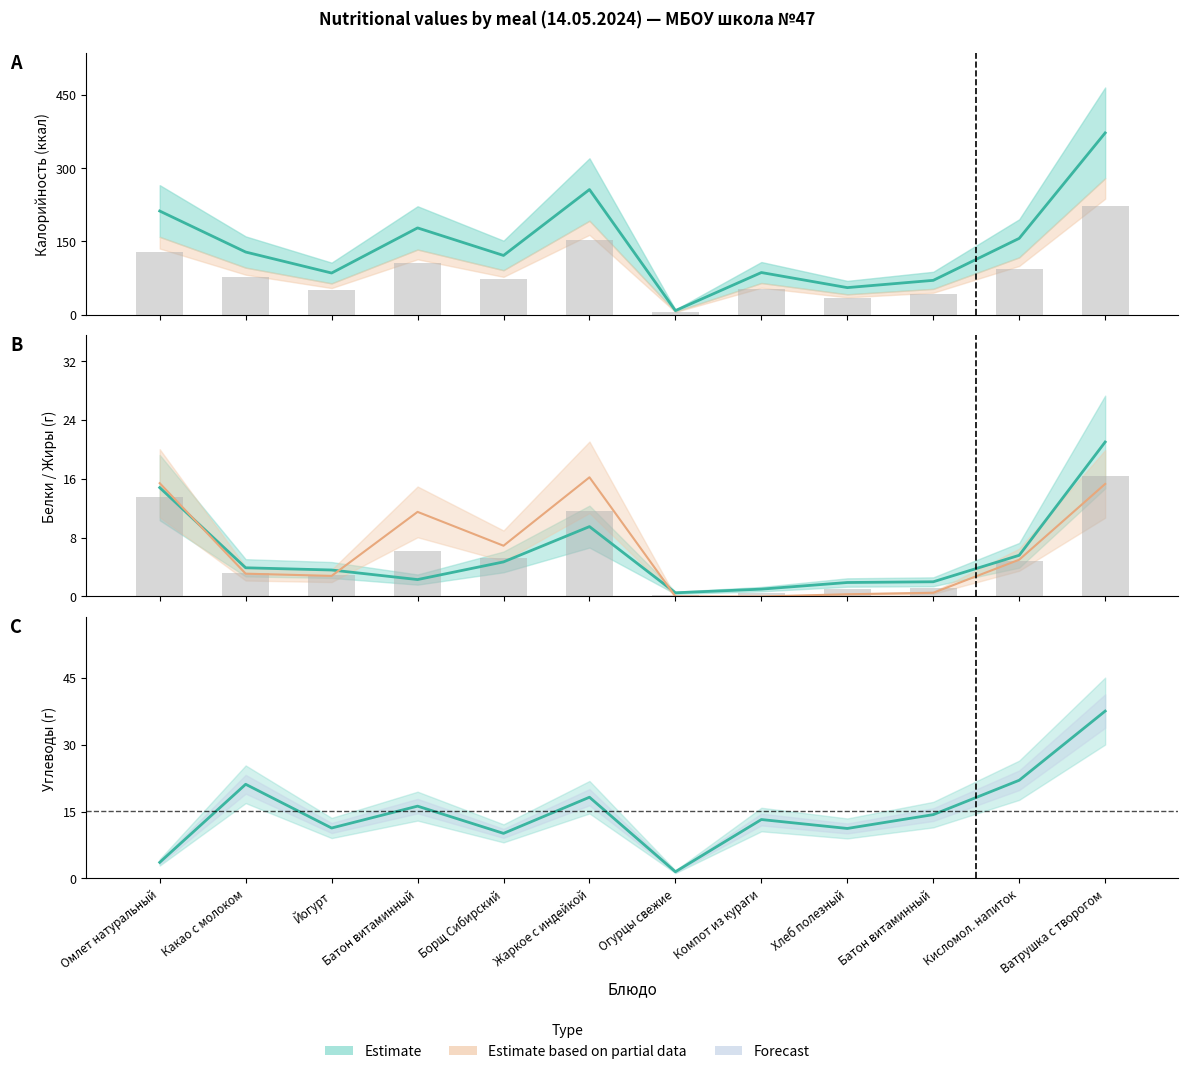

Which has a higher value, Кисломол. напиток or Огурцы свежие?

Кисломол. напиток